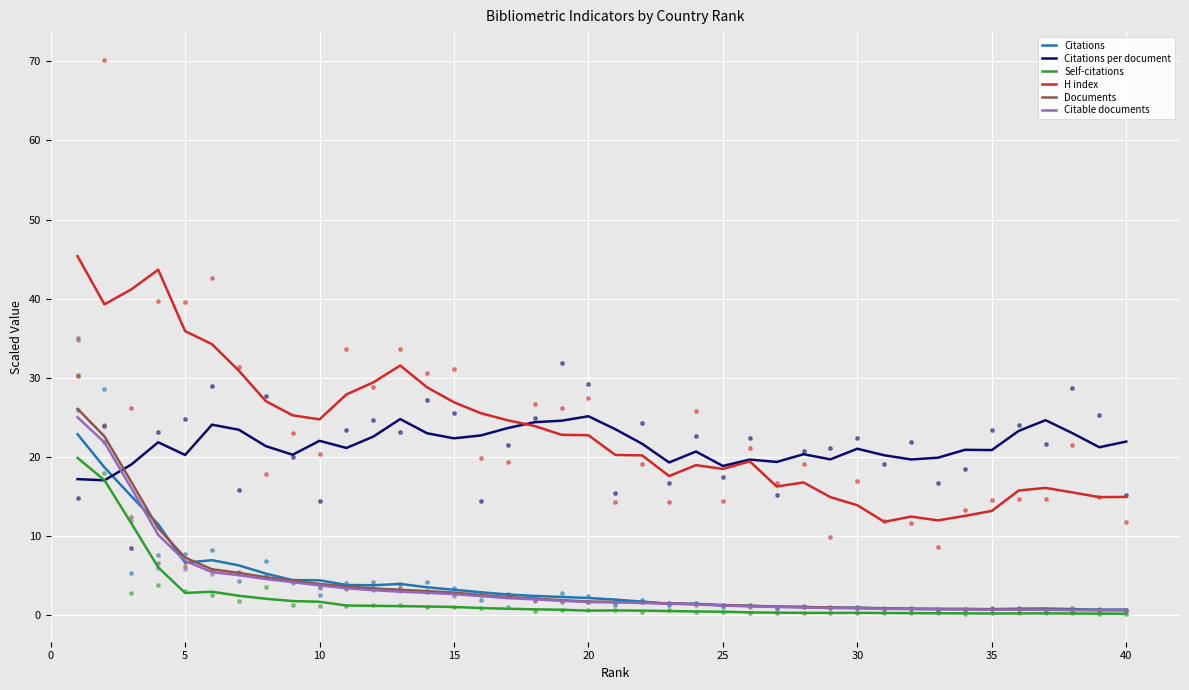

What are all the series names shown in the legend?

Citations, Citations per document, Self-citations, H index, Documents, Citable documents